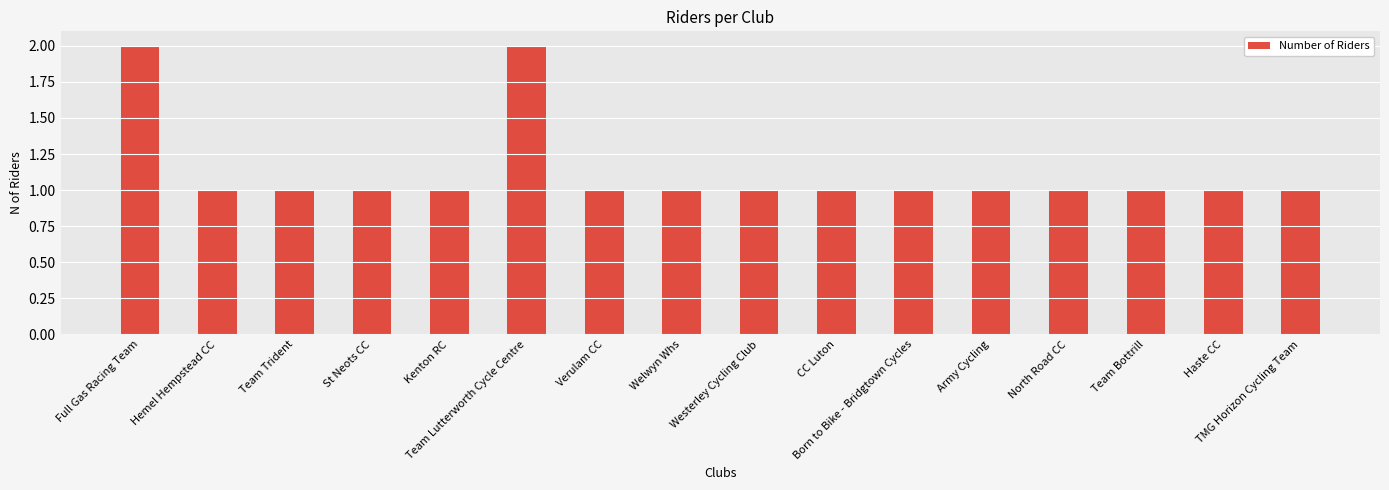

How many bars are there in total?

16